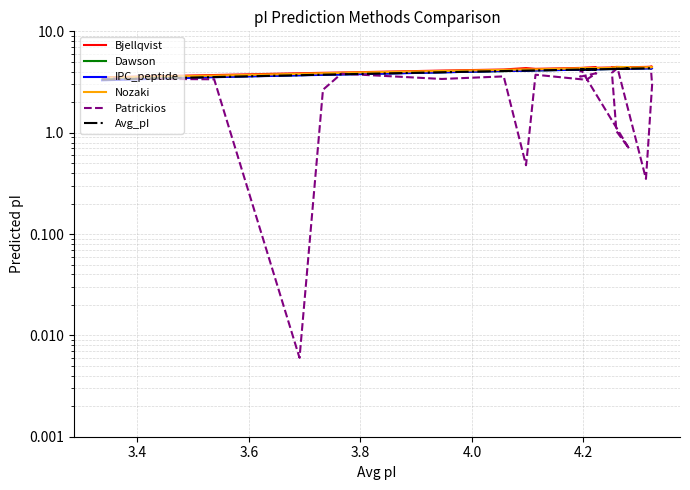

What are all the series names shown in the legend?

Bjellqvist, Dawson, IPC_peptide, Nozaki, Patrickios, Avg_pI